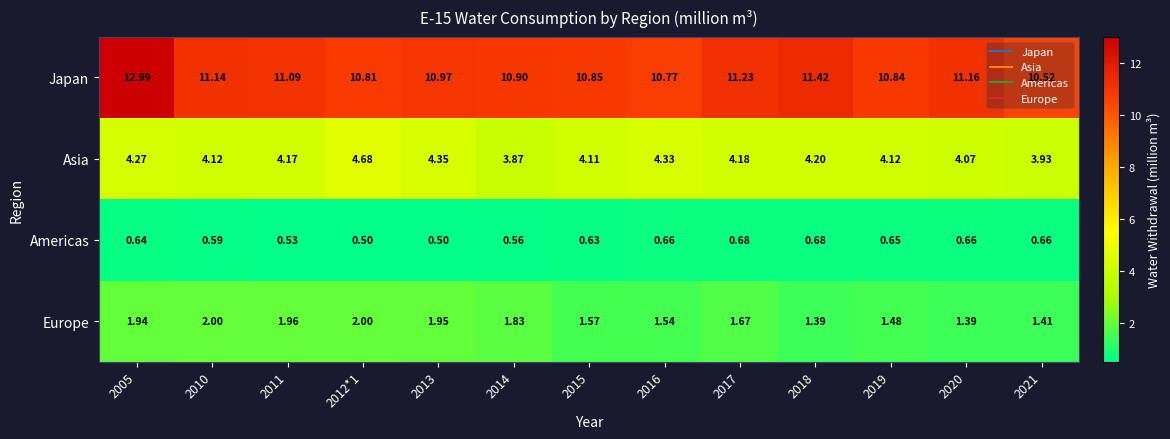

List the series in order of their peak value, highest first.

Japan, Asia, Europe, Americas